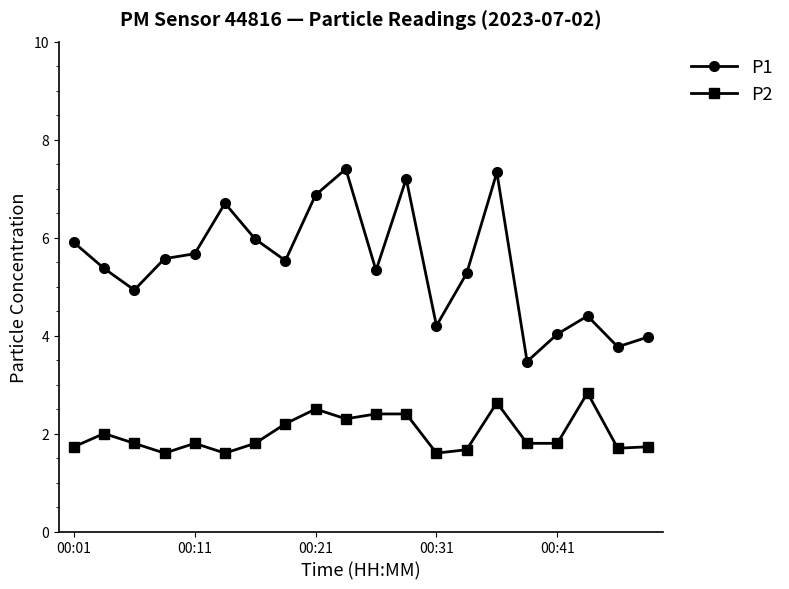

What is the value of the P1 point at the 9th from the left?

6.9